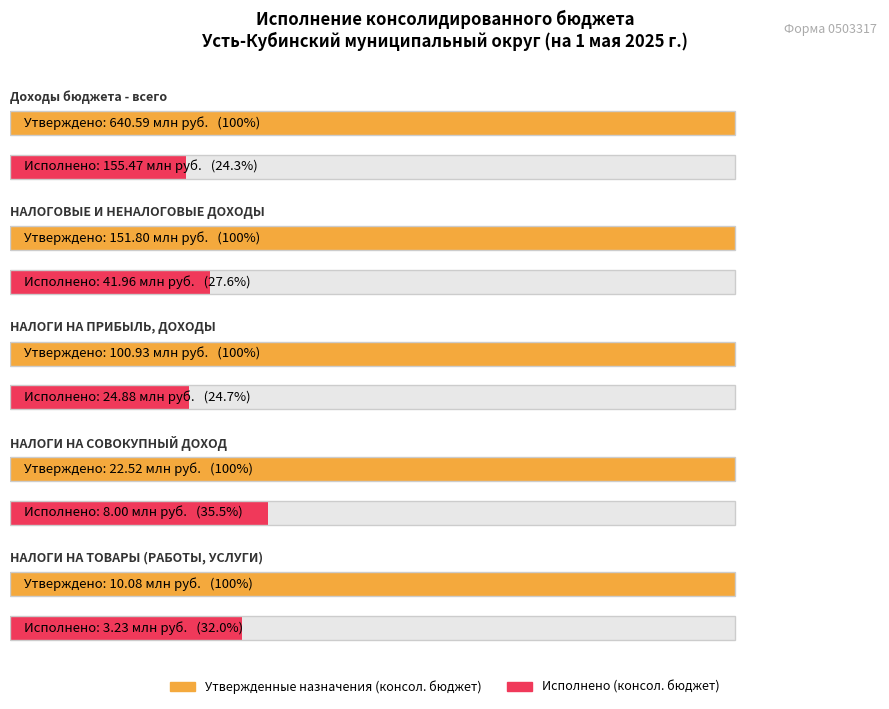

Rank the series by their maximum value, from lowest to highest.

Исполнено (консол. бюджет), Утвержденные назначения (консол. бюджет)